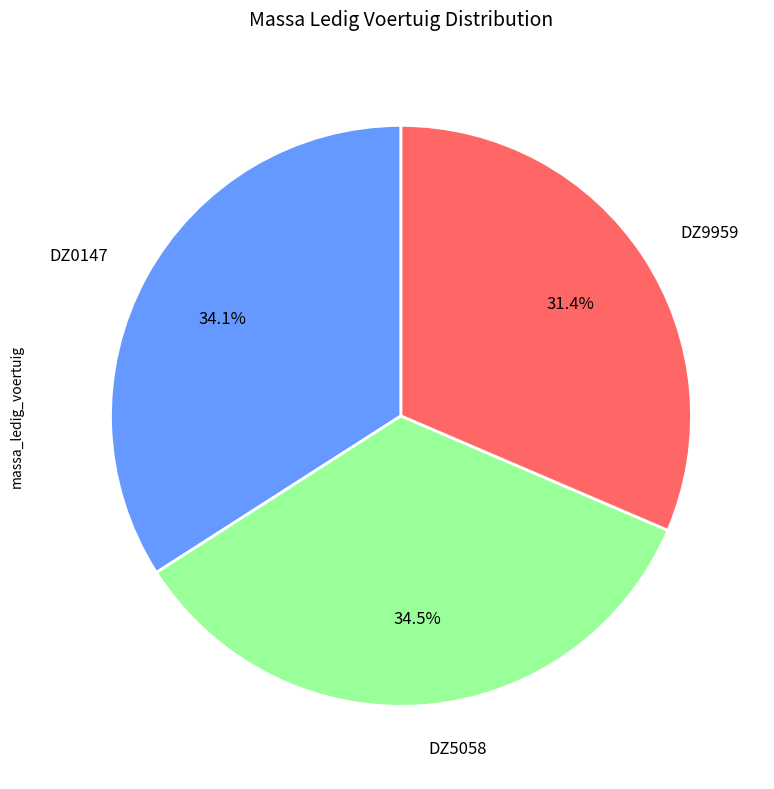

The DZ9959 slice represents 25% of the pie. True or false?

False